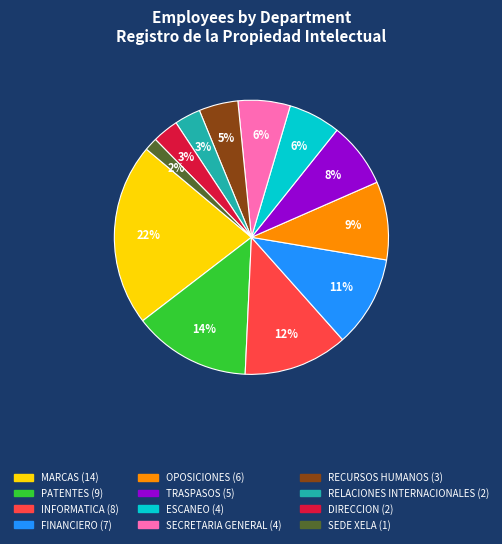

Which has a higher value, MARCAS or OPOSICIONES?

MARCAS